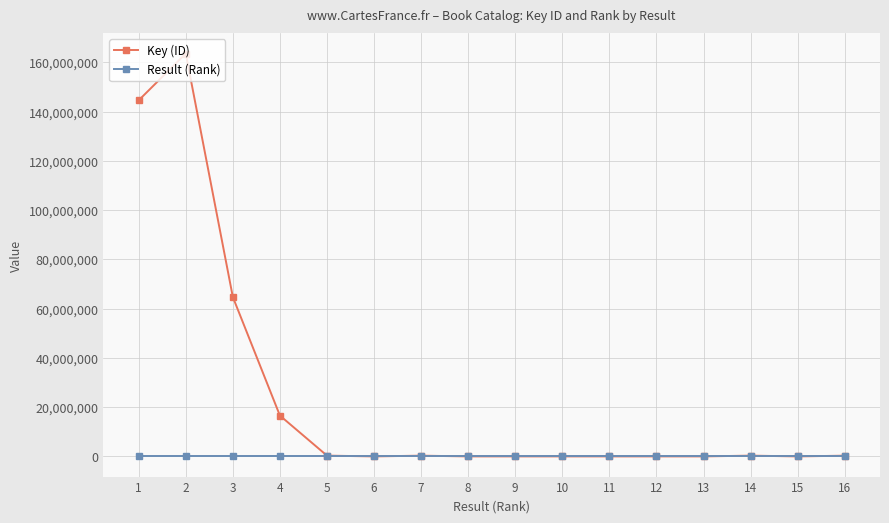

True or false: Key (ID) has more than 1 points higher than both neighbors.

True